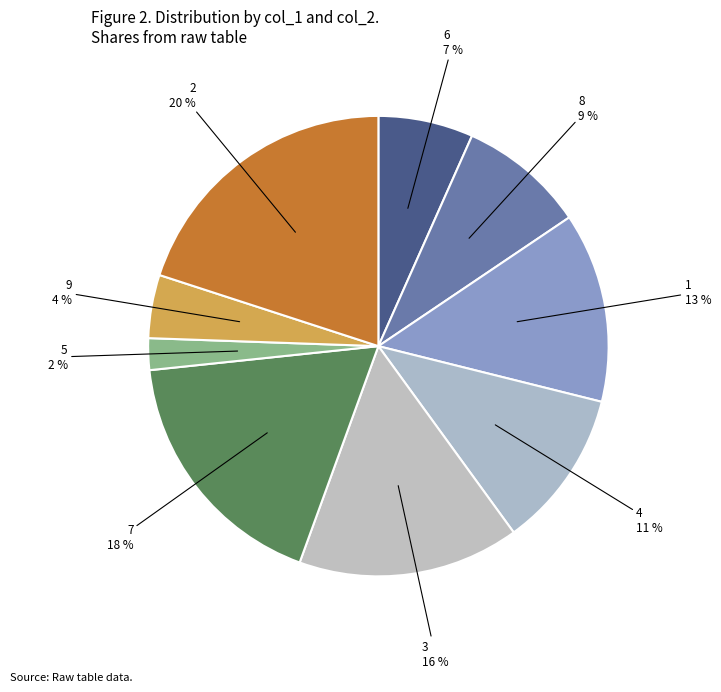

To the nearest percent, what percentage of the pie is 7?

18%